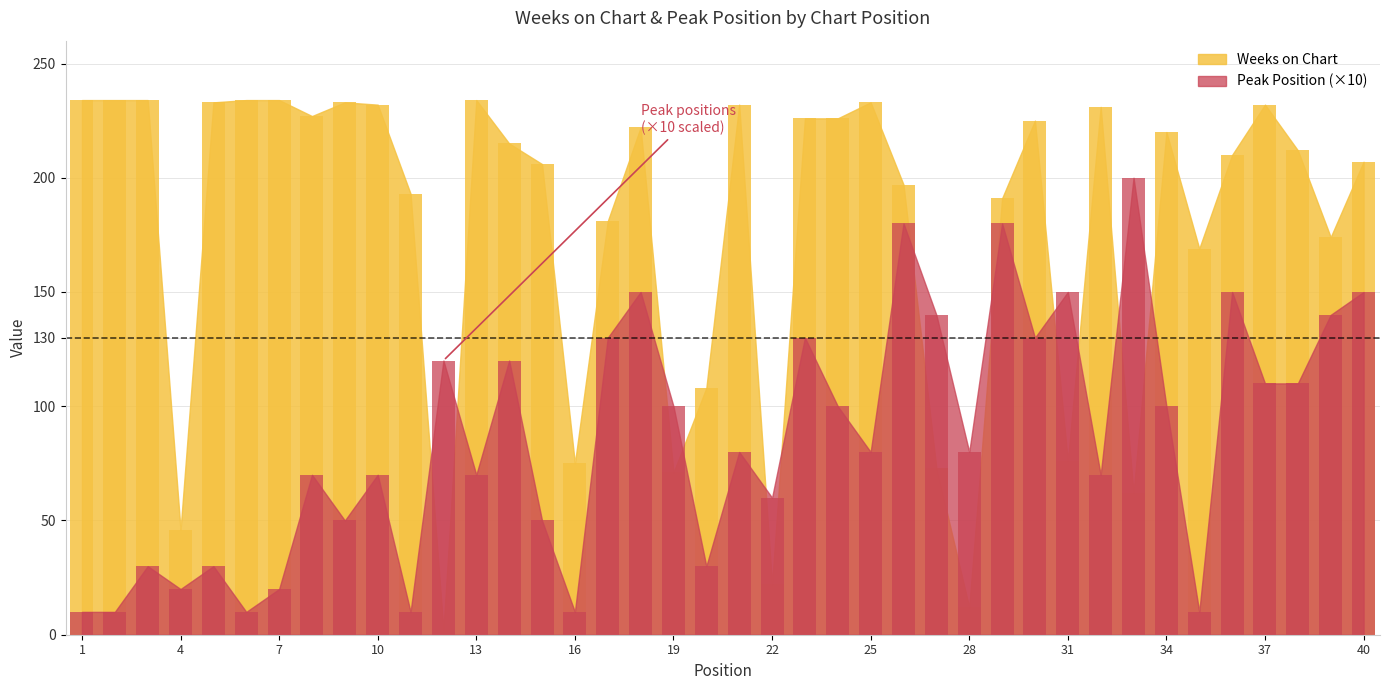

True or false: Weeks on Chart has a value of 1 at 12.

False